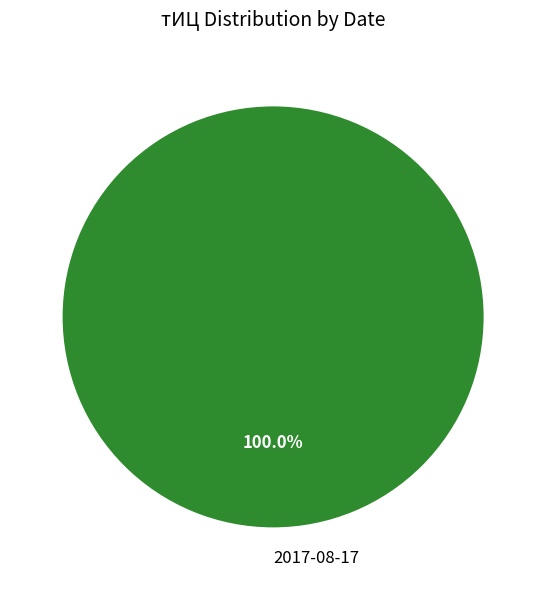

True or false: 2017-08-17 accounts for 100% of the total.

True